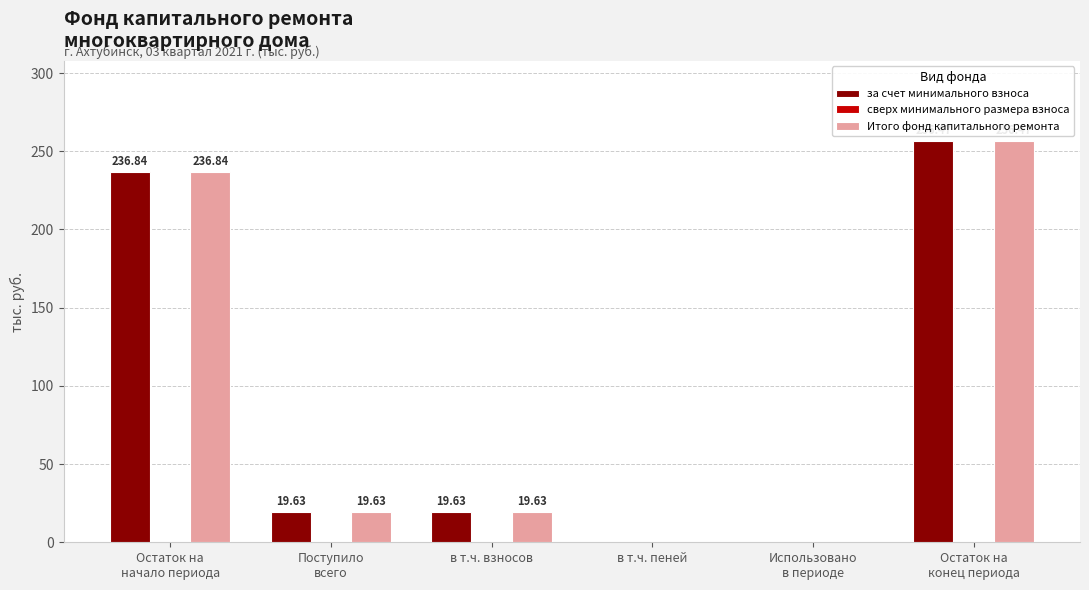

Is the value of за счет минимального взноса at в т.ч. взносов greater than the value of Итого фонд капитального ремонта at в т.ч. пеней?

Yes